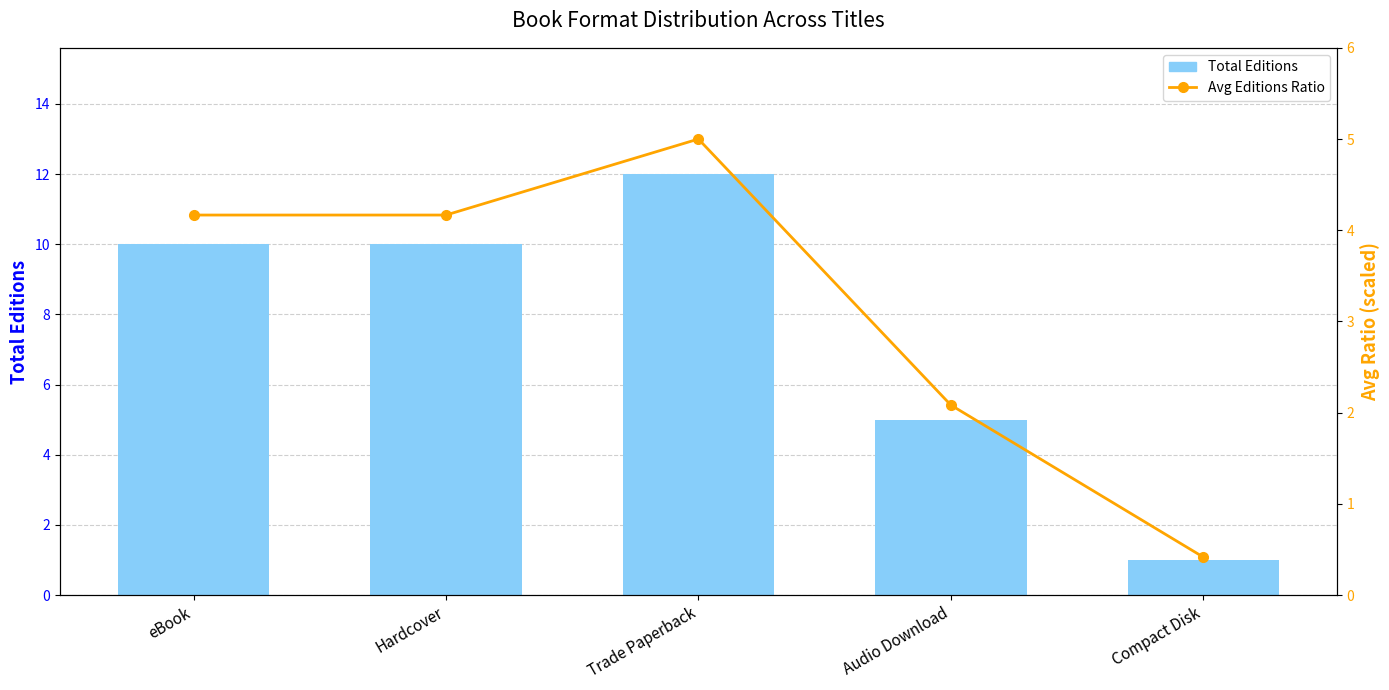

Are the bars horizontal?

No